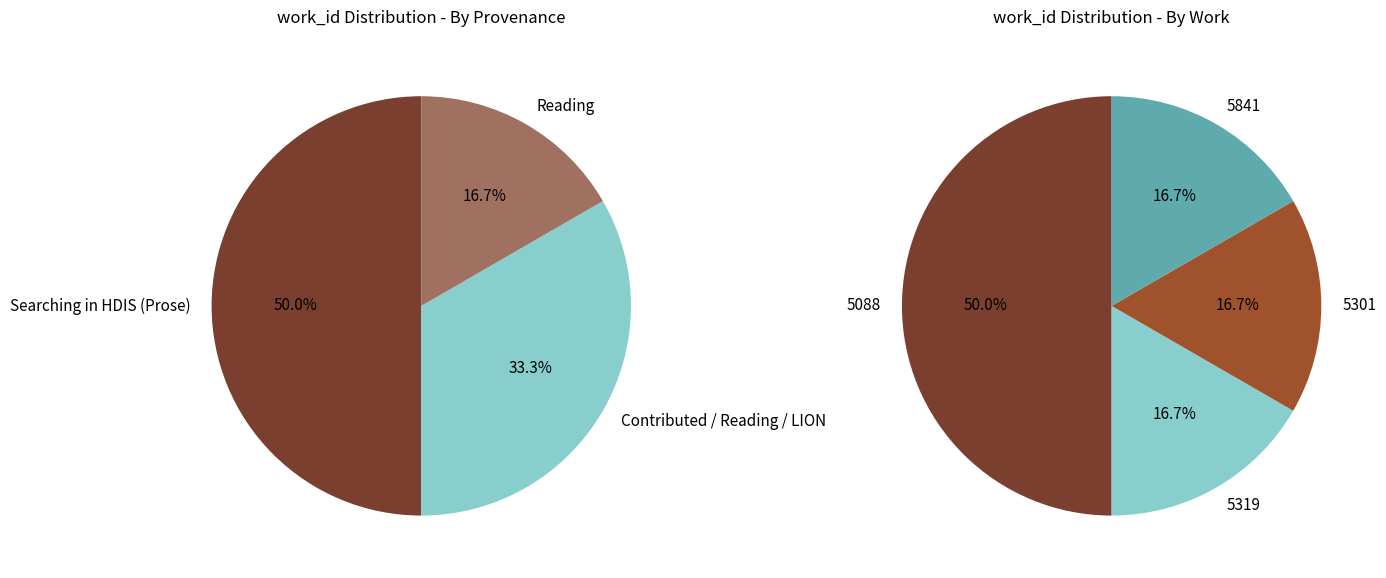

Is it true that 2015-12-02 is 28% of the pie?

False